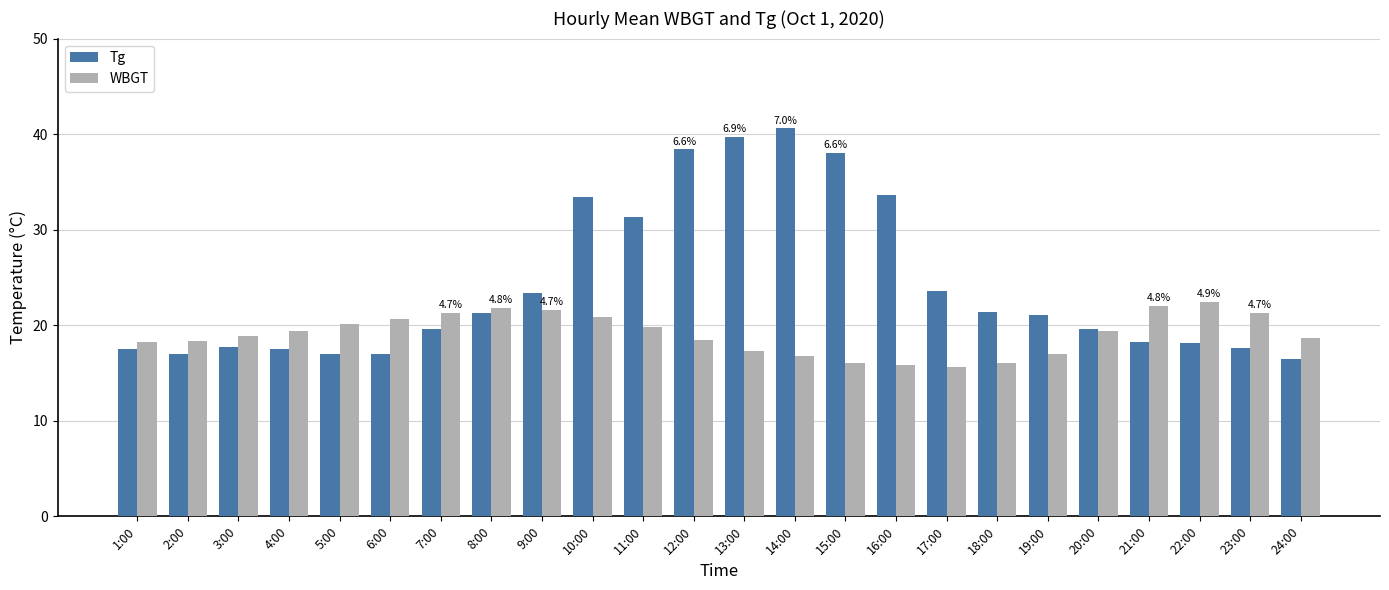

Which series has the largest range (max minus min)?

Tg